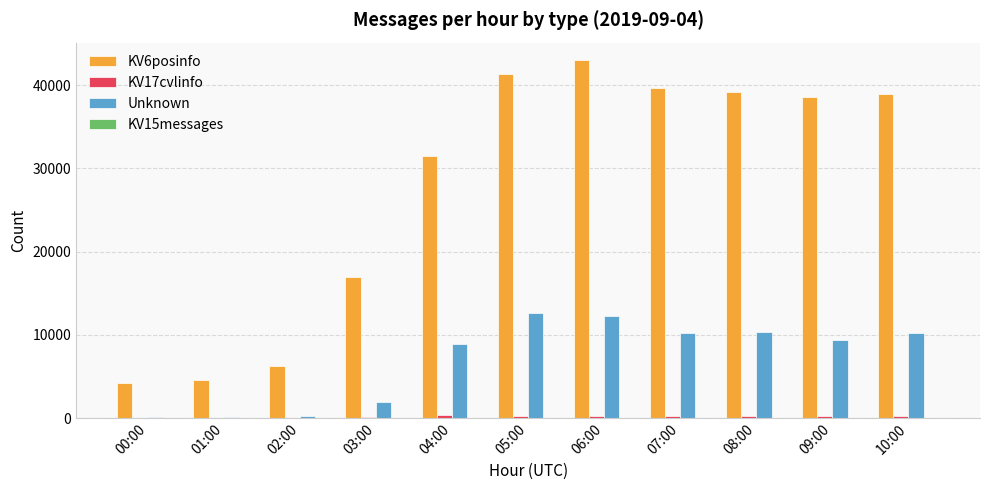

True or false: KV6posinfo has a value of 16926 at 03:00.

True